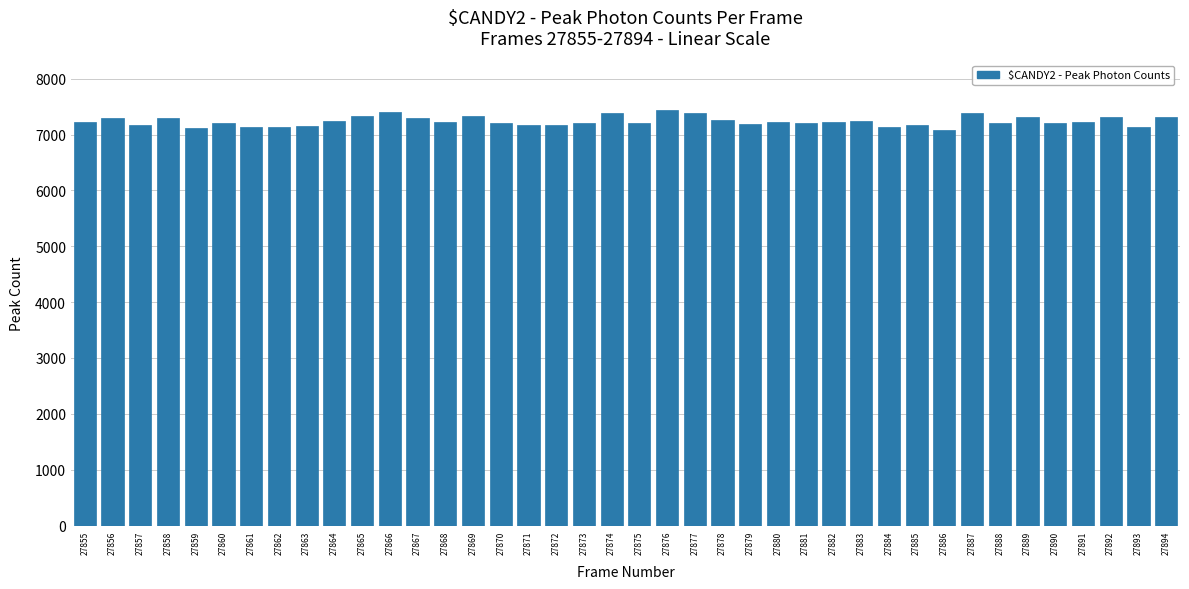

What is the minimum value shown in the chart?

7083